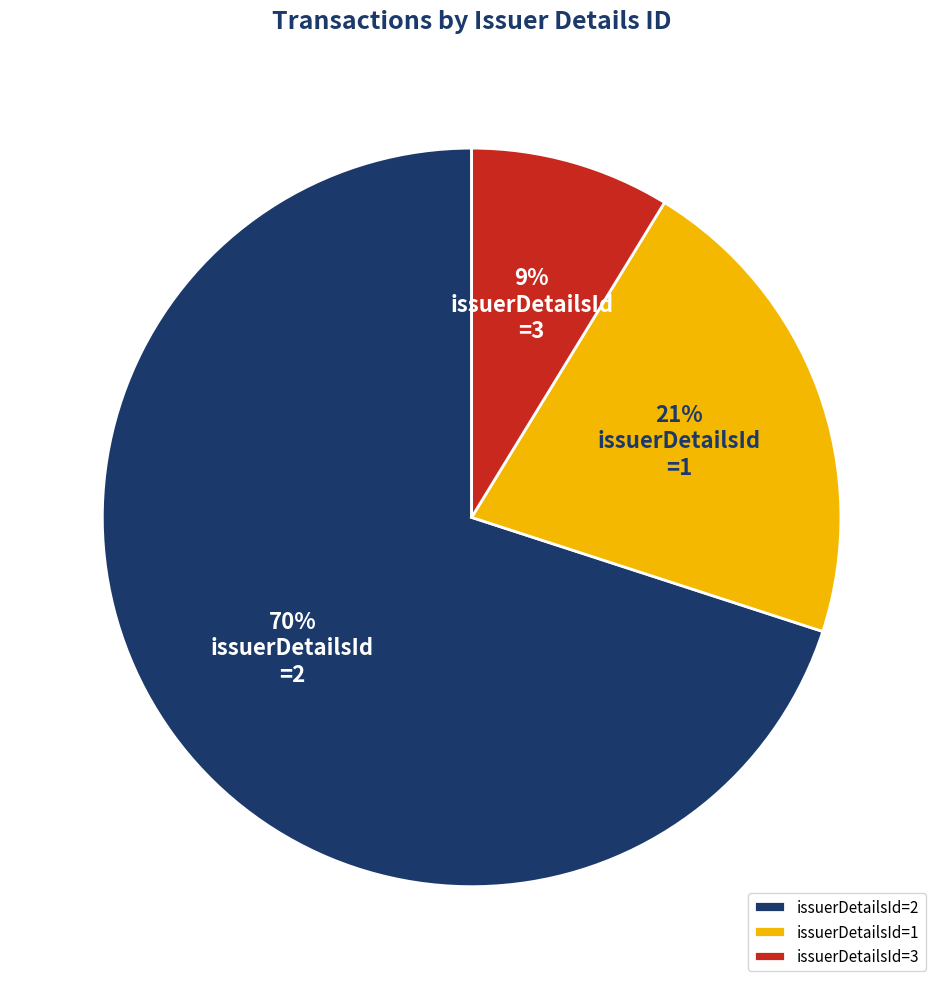

Combined, do issuerDetailsId=1 and issuerDetailsId=2 account for over 50%?

Yes